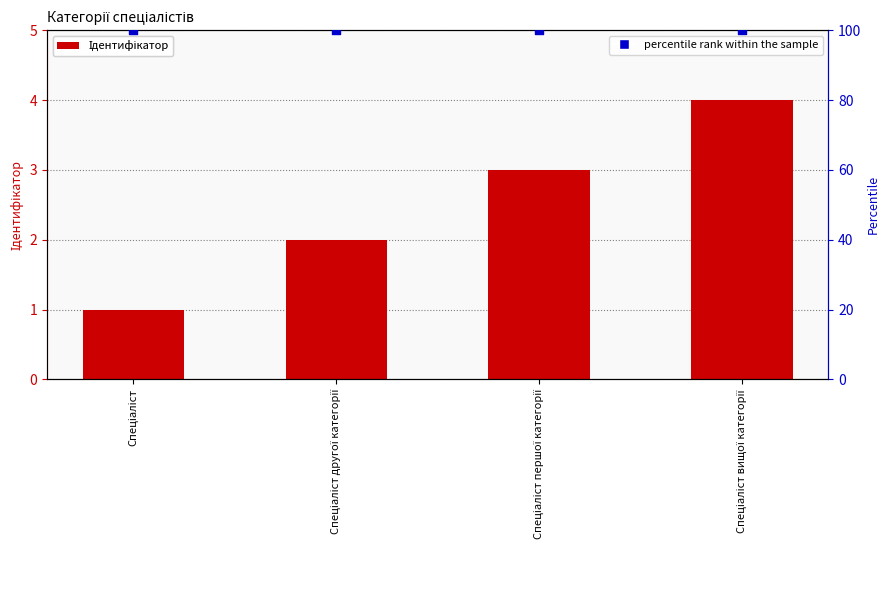

Which series reaches the maximum Y coordinate?

percentile rank within the sample